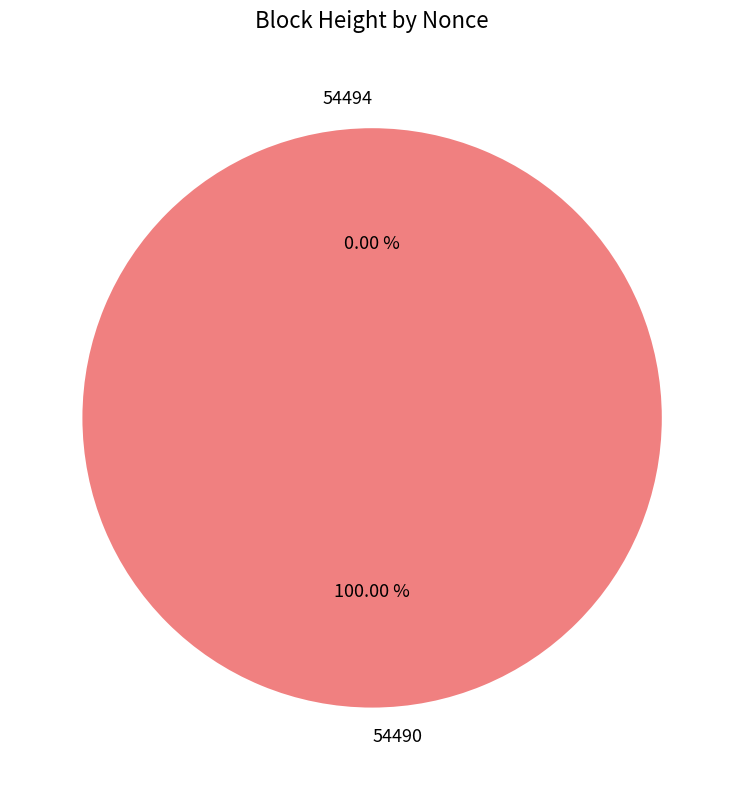

Which has a higher value, 54494 or 54490?

54490